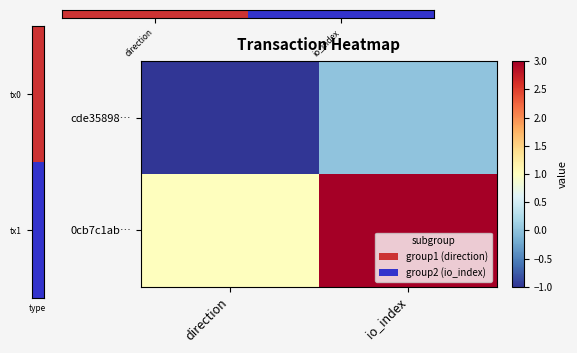

Reading right to left, list all the values displayed in this chart.

cde35898…: io_index=0	direction=-1
0cb7c1ab…: io_index=3	direction=1